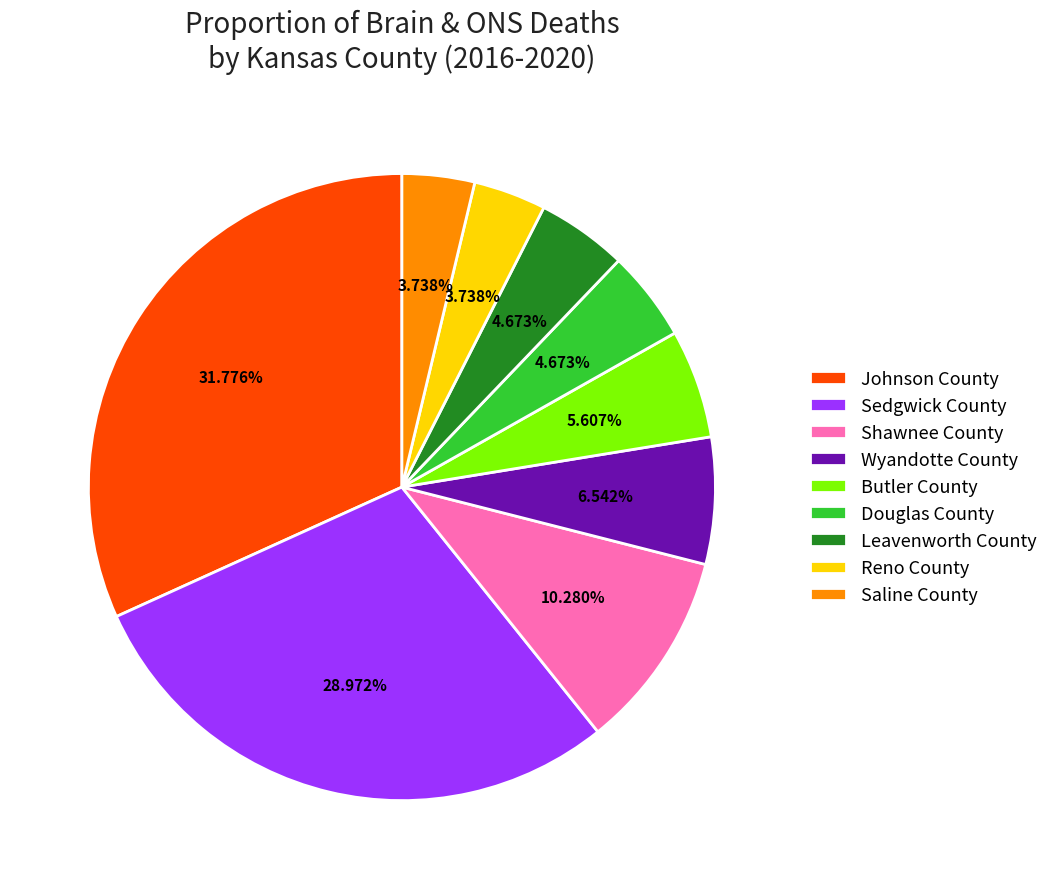

Approximately how many times larger is the value at Sedgwick County compared to Leavenworth County?

6.2